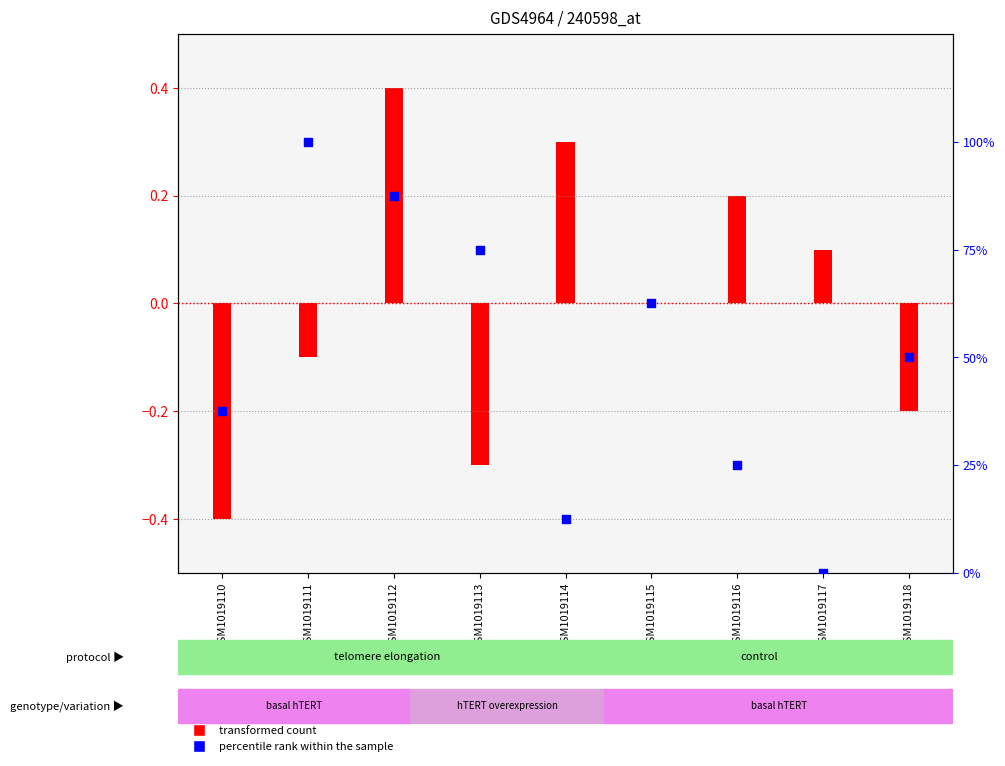

Approximately how many times larger is the value at GSM1019110 compared to GSM1019113?

0.5